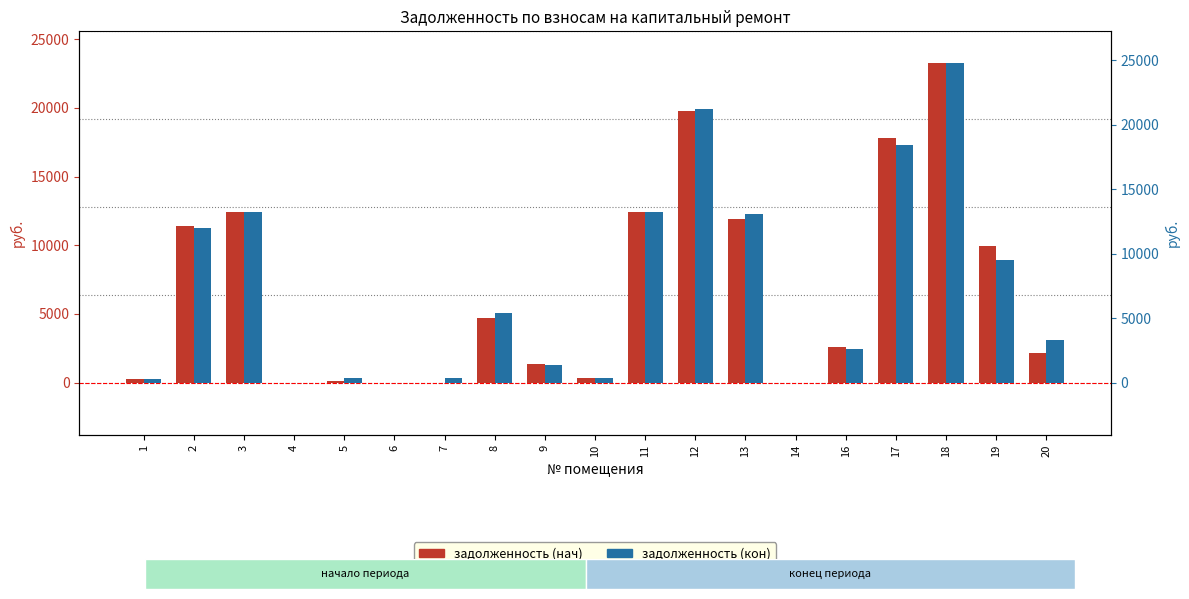

Reading left to right, what are all the values shown in this chart?

задолженность (нач): 293.8	11422.9	12395.4	0.0	81.1	0.0	0.0	4701.2	1358.2	342.1	12395.4	19784.8	11934.6	0.0	2556.6	17789.3	23246.5	9918.8	2184.3
задолженность (кон): 293.8	12011.8	13211.0	0.0	374.5	0.0	335.6	5364.4	1372.9	343.1	13211.0	21264.1	13063.2	0.0	2590.7	18414.9	24776.1	9537.6	3312.4